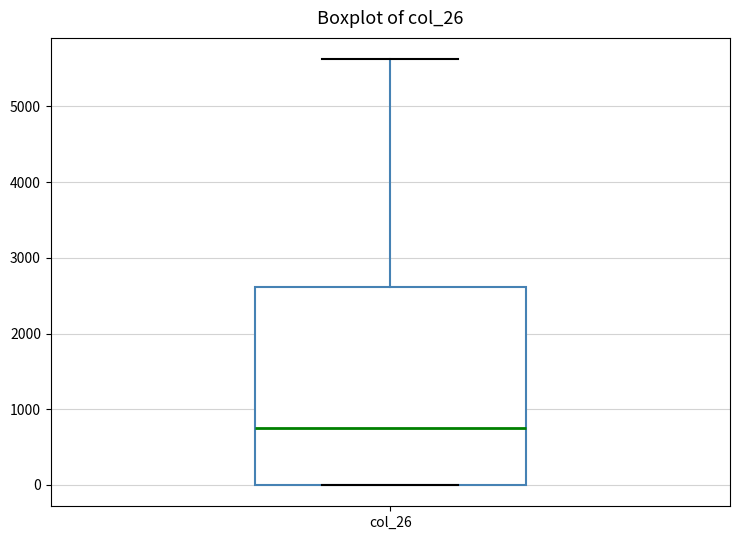

Transcribe this box plot: give where the median line is, the range the box spans, and where the two whiskers end, as read against the y-axis. The values are not printed on the chart, so give them approximately, as read against the axis.

median 800, box 0 to 2600, whiskers 0 to 5600